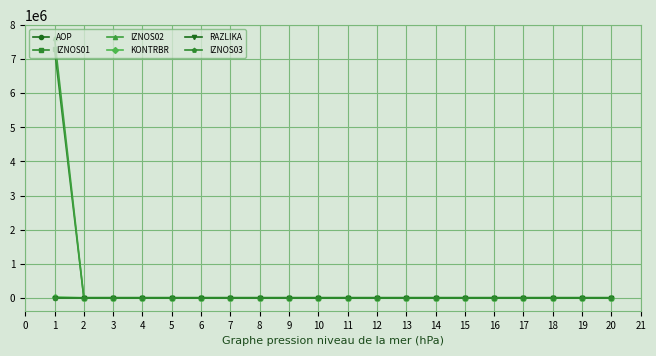

Which series has the widest spread of values?

IZNOS02